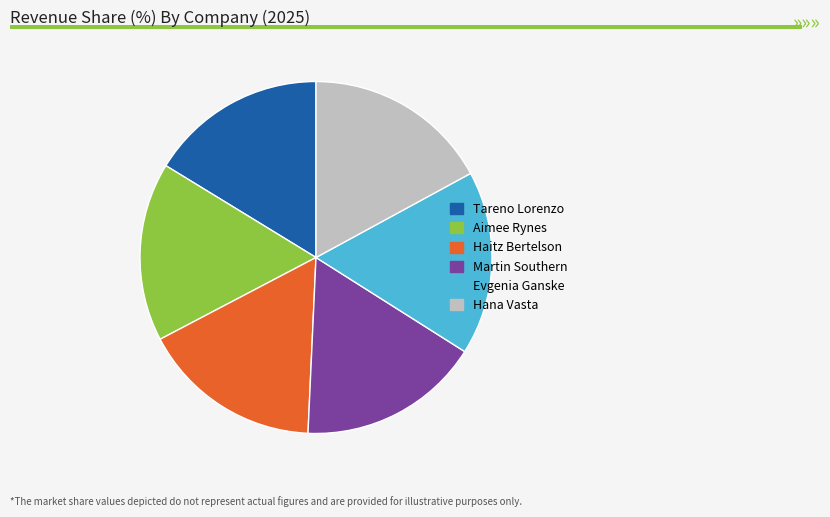

What is the ratio of the value at Martin Southern to the value at Hana Vasta?

1.0